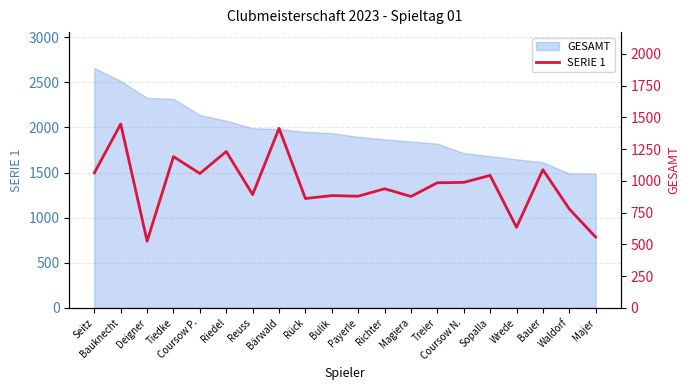

What is the label of the 17th point from the left?

Wrede